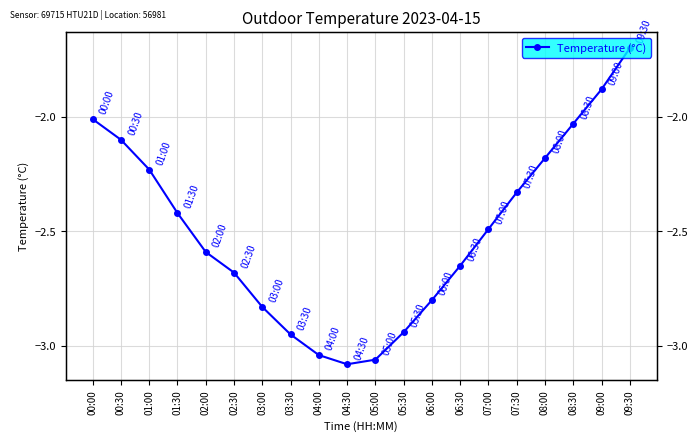

Reading left to right, extract all data points from this chart.

-2.0	-2.1	-2.2	-2.4	-2.6	-2.7	-2.8	-3.0	-3.0	-3.1	-3.1	-2.9	-2.8	-2.6	-2.5	-2.3	-2.2	-2.0	-1.9	-1.7